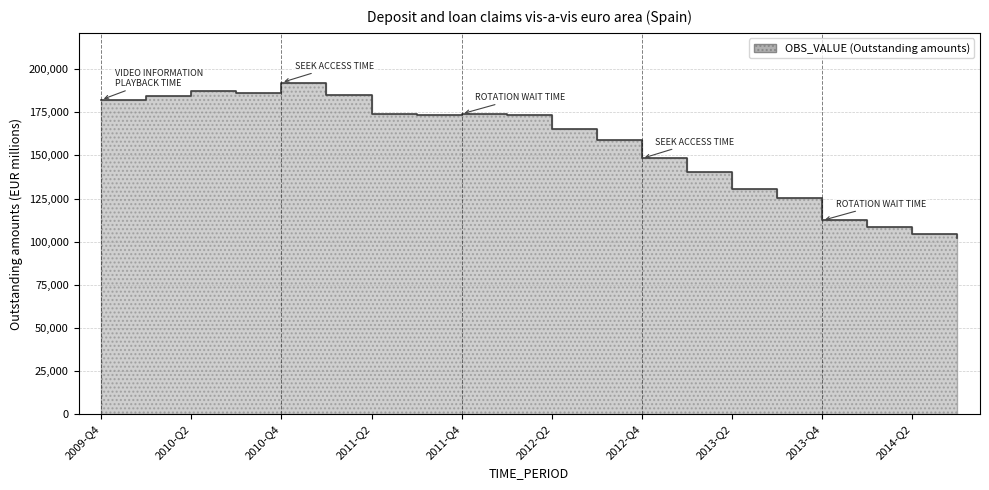

Where is the data nearest to the value 147153?

2012-Q4